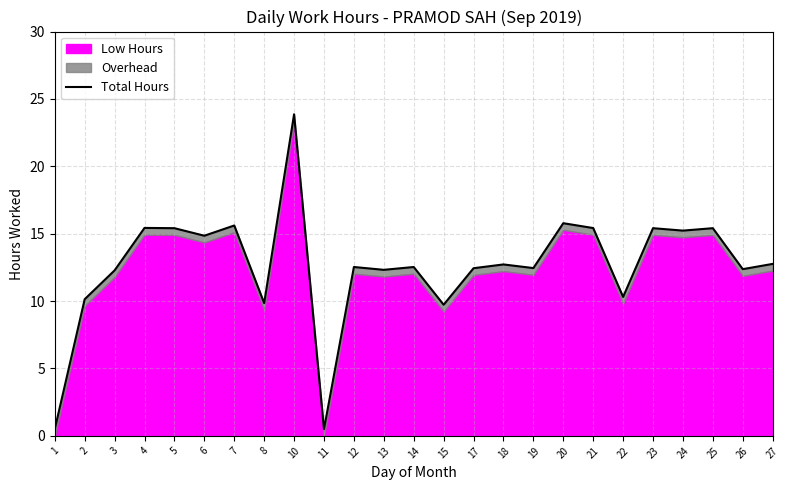

How many lines are shown in the chart?

1